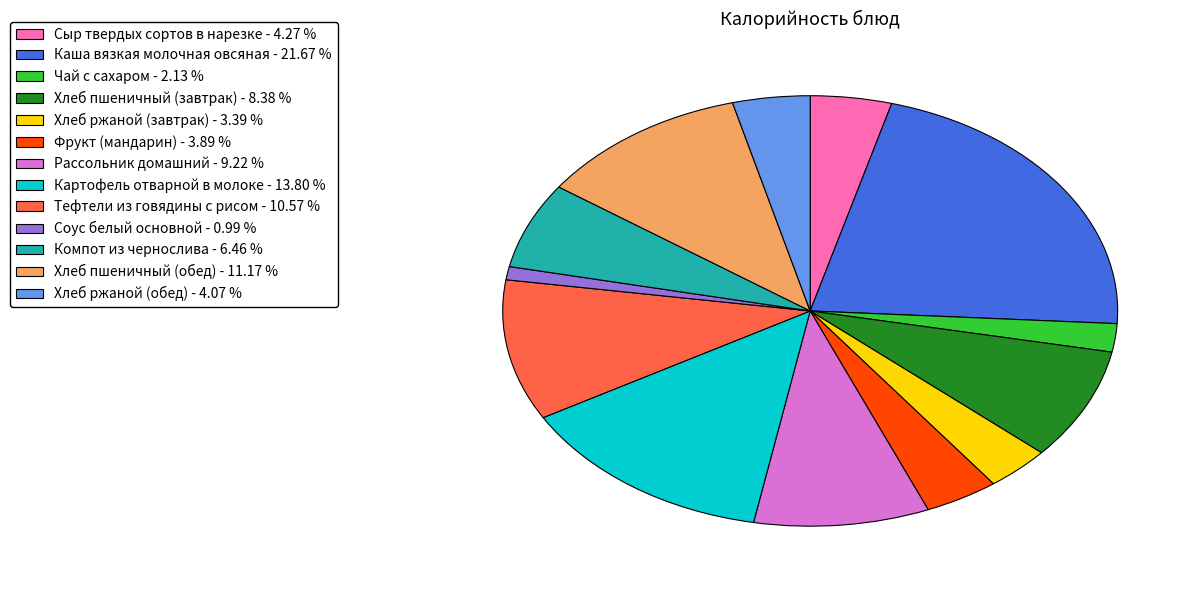

What is the largest slice in the pie chart?

Каша вязкая молочная овсяная